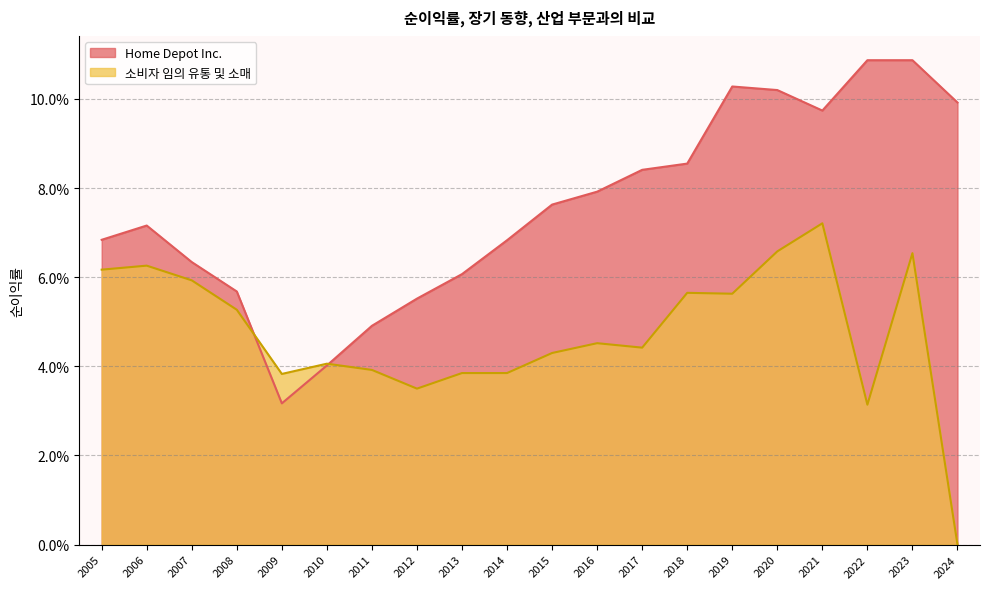

List the series in order of their peak value, lowest first.

소비자 임의 유통 및 소매, Home Depot Inc.